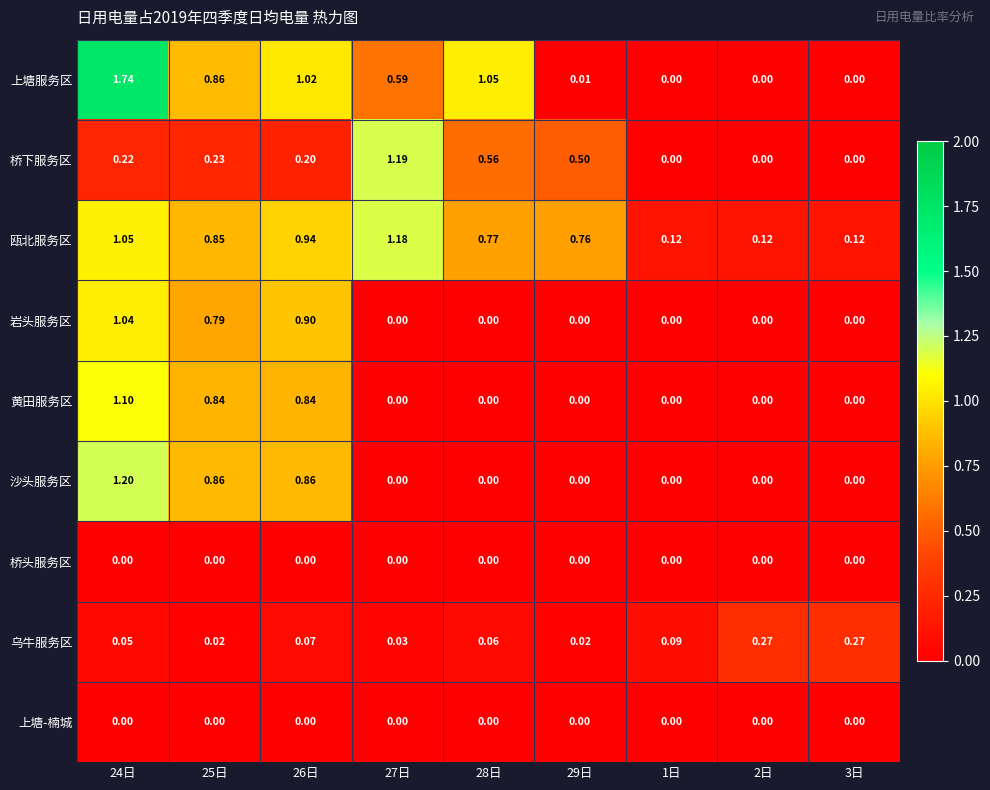

Between 25日 and 28日, which series saw the biggest shift?

沙头服务区